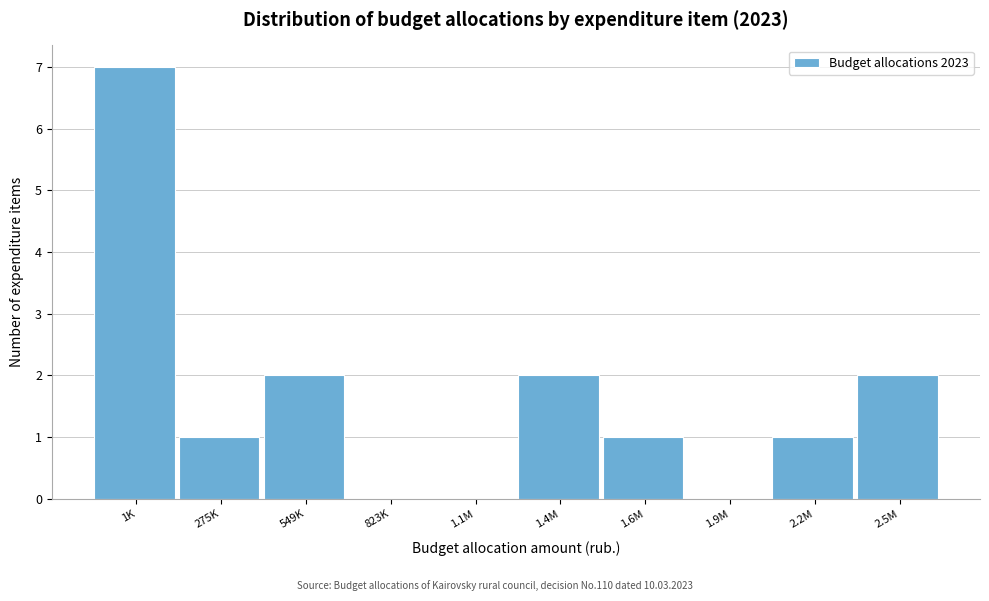

Reading right to left, transcribe all the data shown in this chart.

2.5M=2	2.2M=1	1.9M=0	1.6M=1	1.4M=2	1.1M=0	823K=0	549K=2	275K=1	1K=7